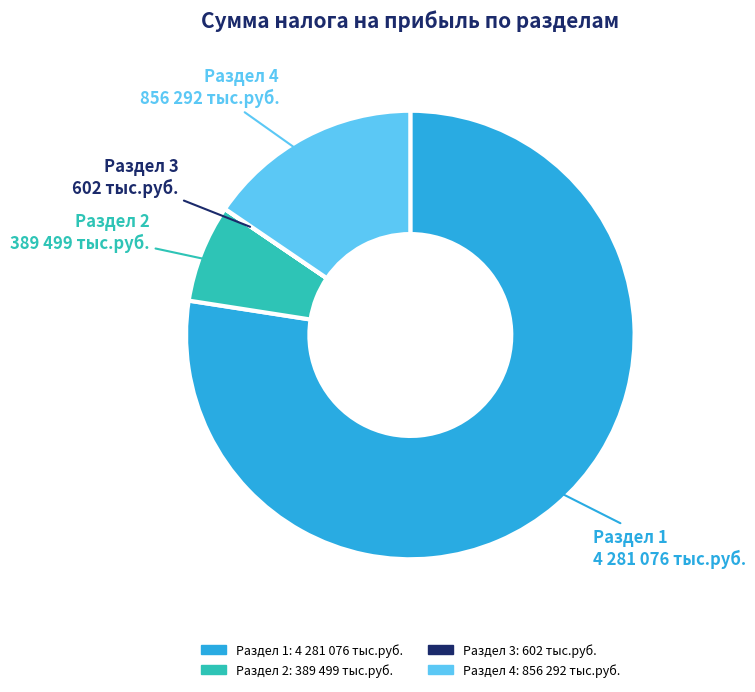

Is there any slice that represents more than half of the pie?

Yes